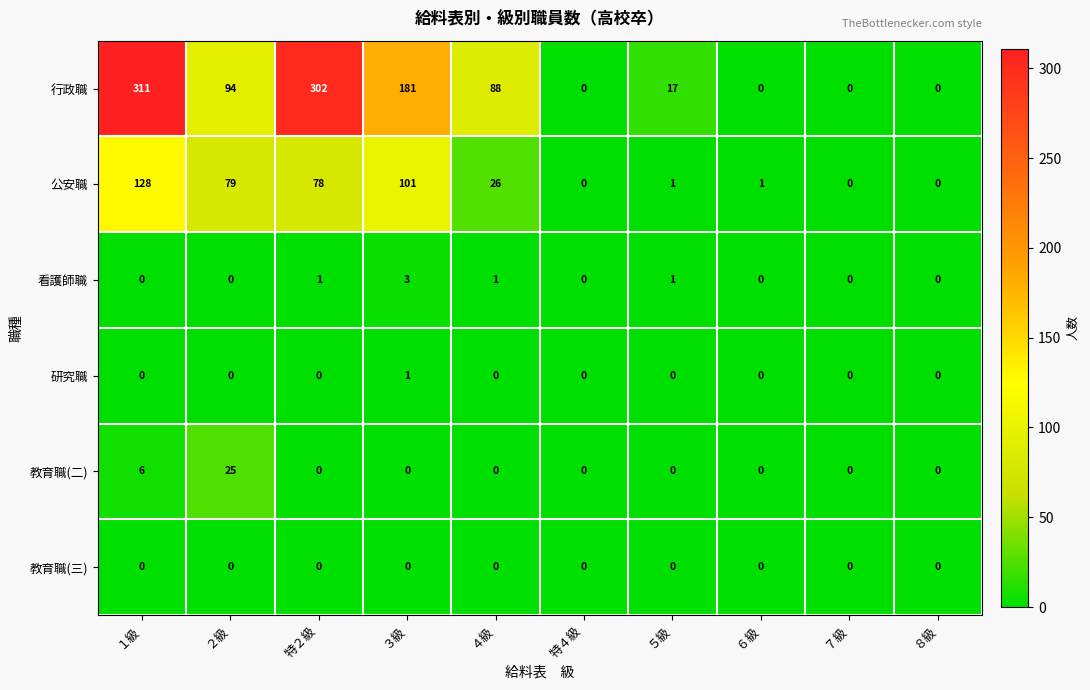

True or false: 公安職 has a value of 104 at ２級.

False